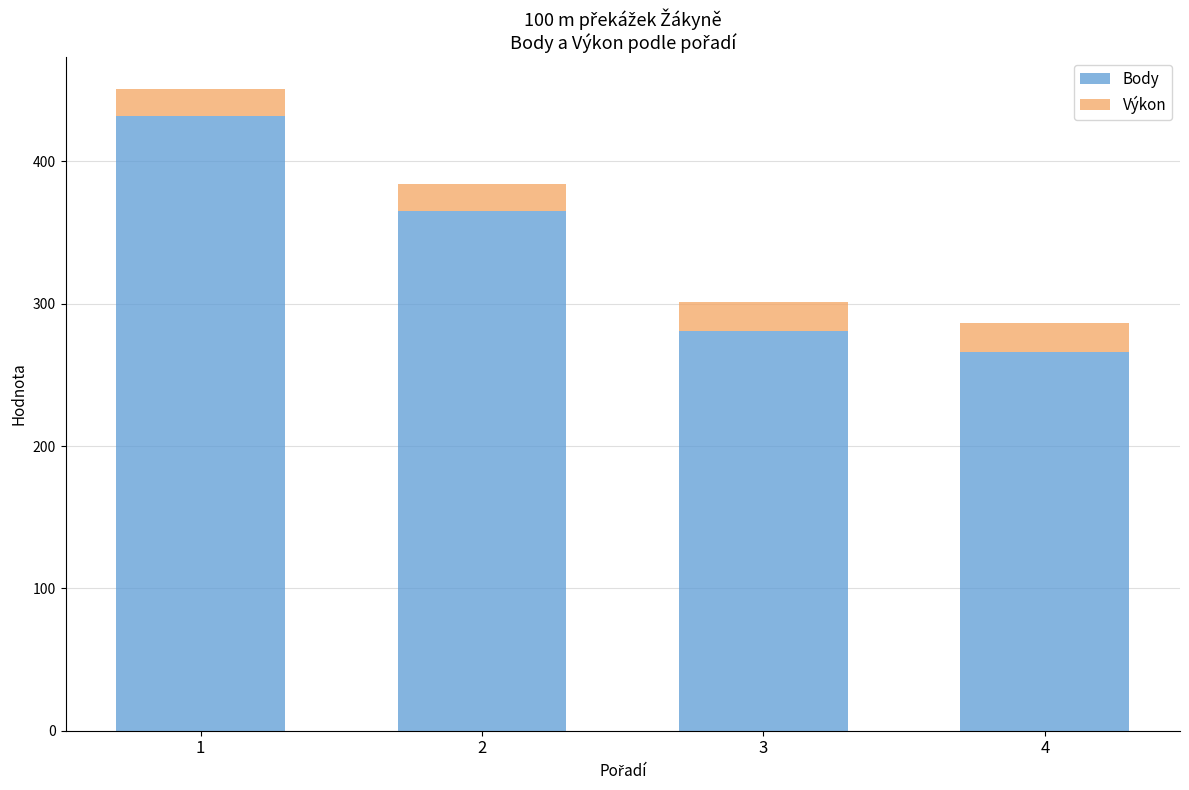

Reading right to left, what are the values for Body?

266.0	281.0	365.0	432.0